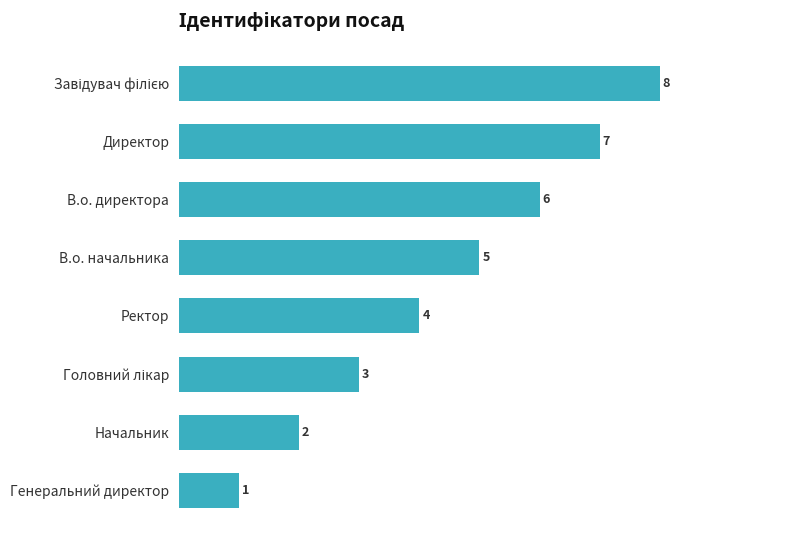

What is the sum of all values?

36